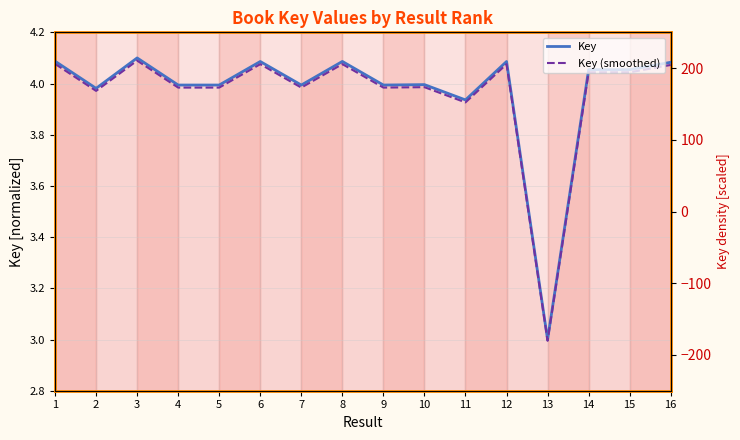

At which category does Key reach its first local peak?

3